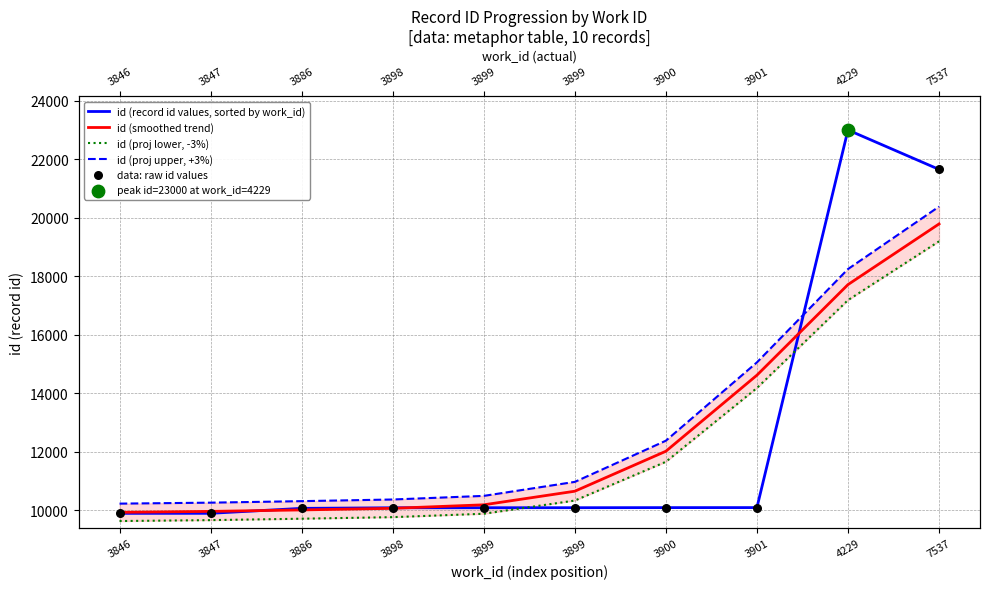

Is the value of id (record id values, sorted by work_id) at 3886 greater than the value of data: raw id values at 3847?

Yes